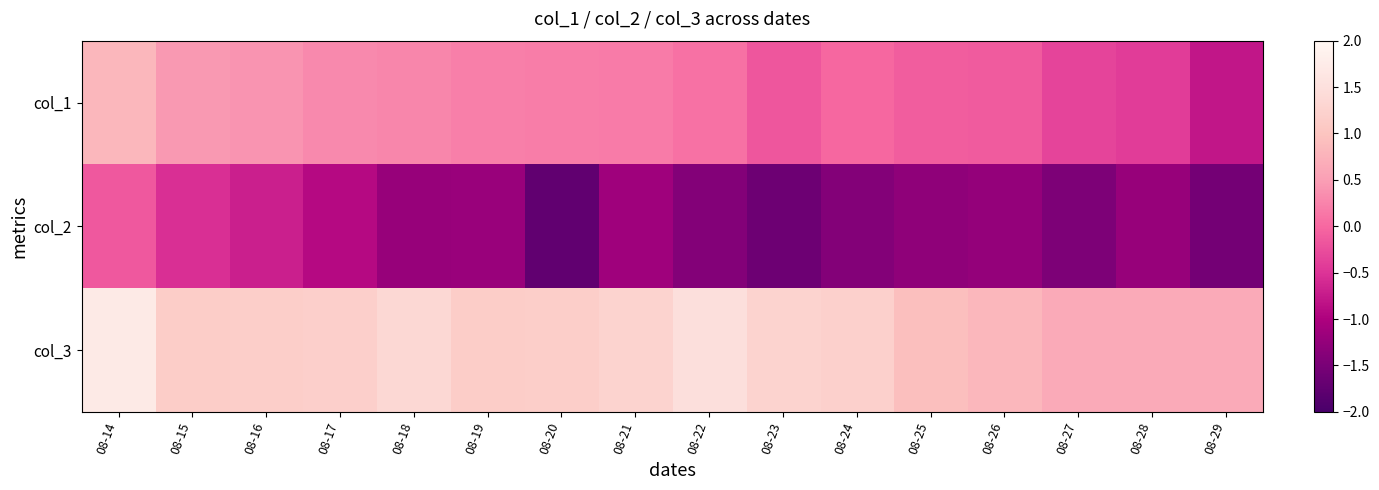

Which has a higher value, 08-16 or 08-18?

08-16